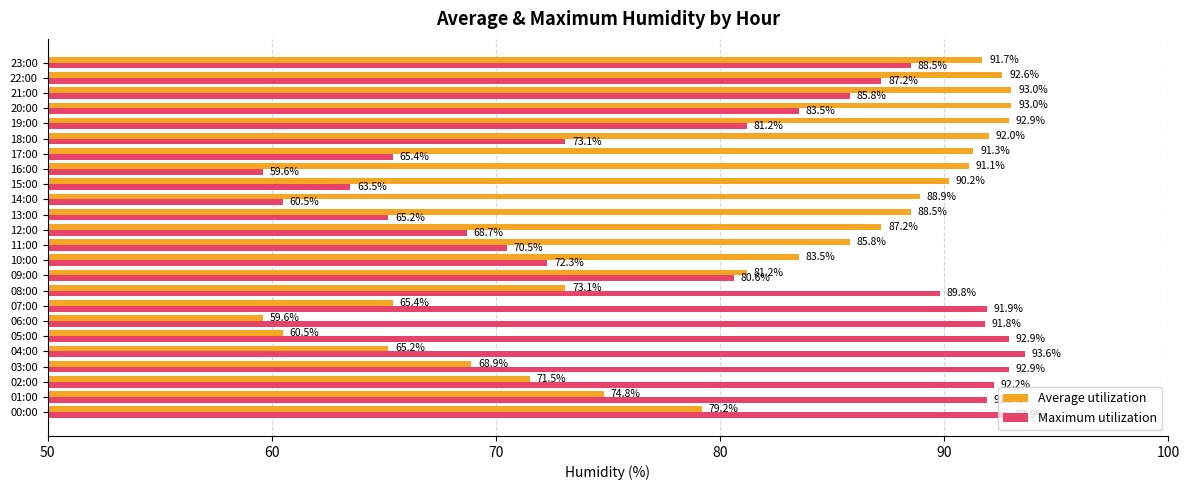

Which series has the widest spread of values?

Maximum utilization